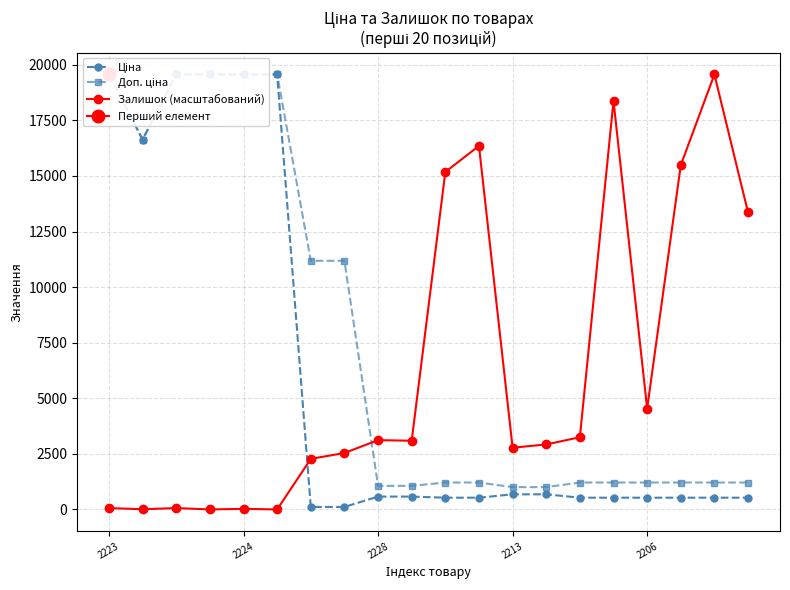

Between 2228 and 11, which is larger?

2228